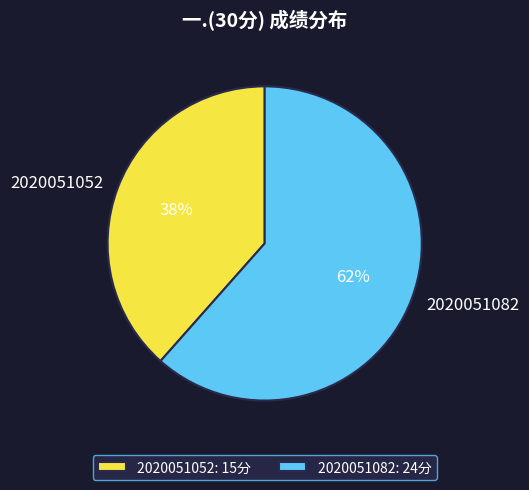

The 2020051082 slice represents 54% of the pie. True or false?

False